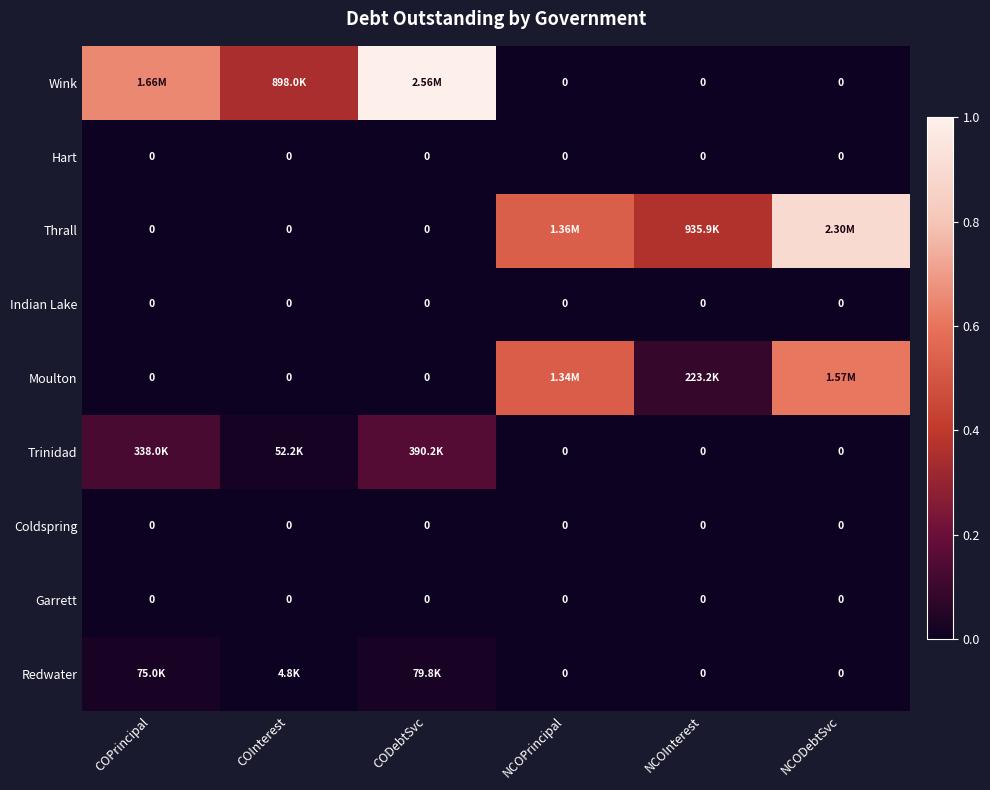

The Indian Lake series shows 0.0 at NCOInterest. True or false?

True